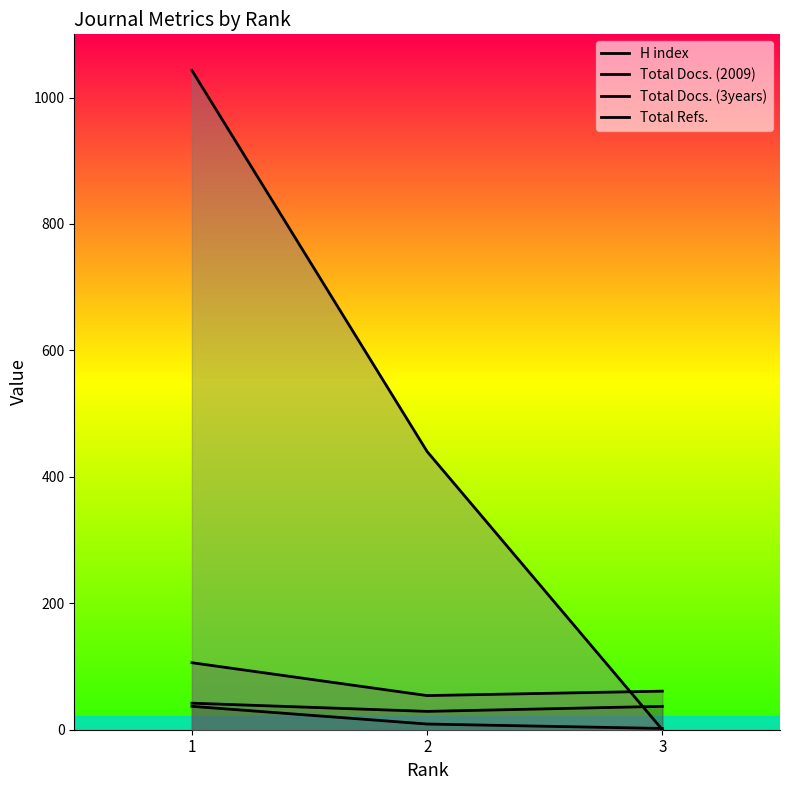

Which category has the highest value in the Total Refs. series?

1